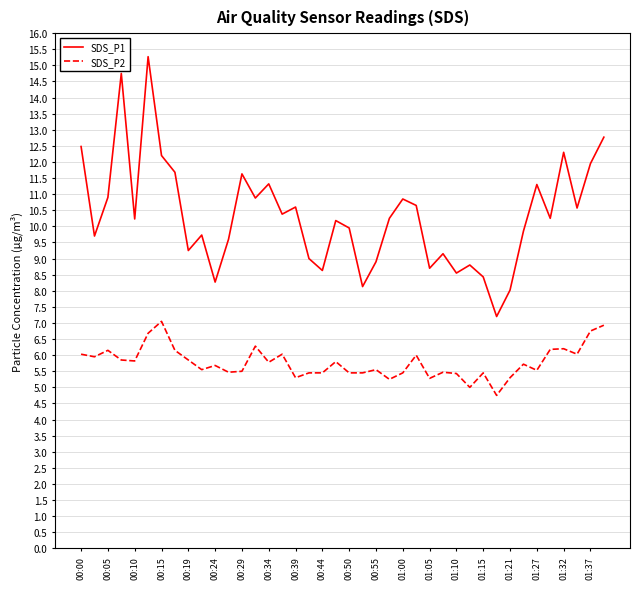

What is the difference between the maximum and minimum values in the SDS_P2 series?

2.3